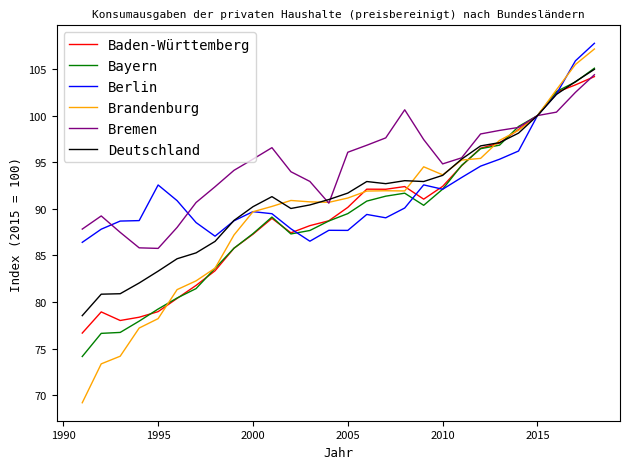

What is the greatest value displayed?

107.8